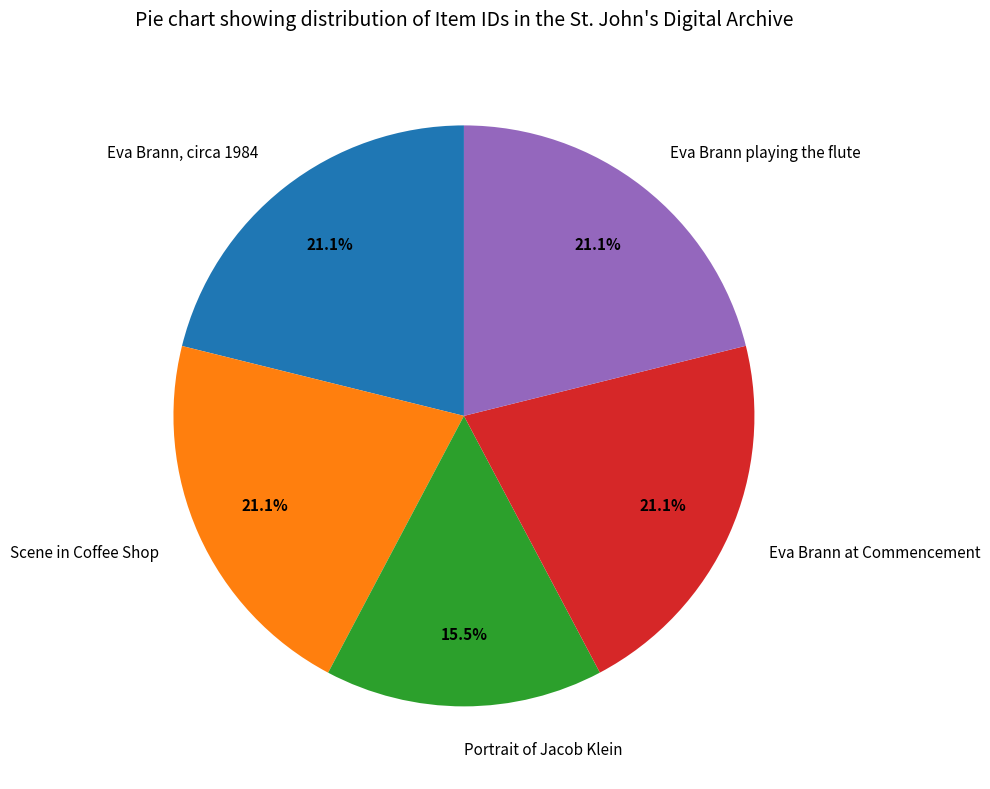

Is there a majority slice in this chart?

No